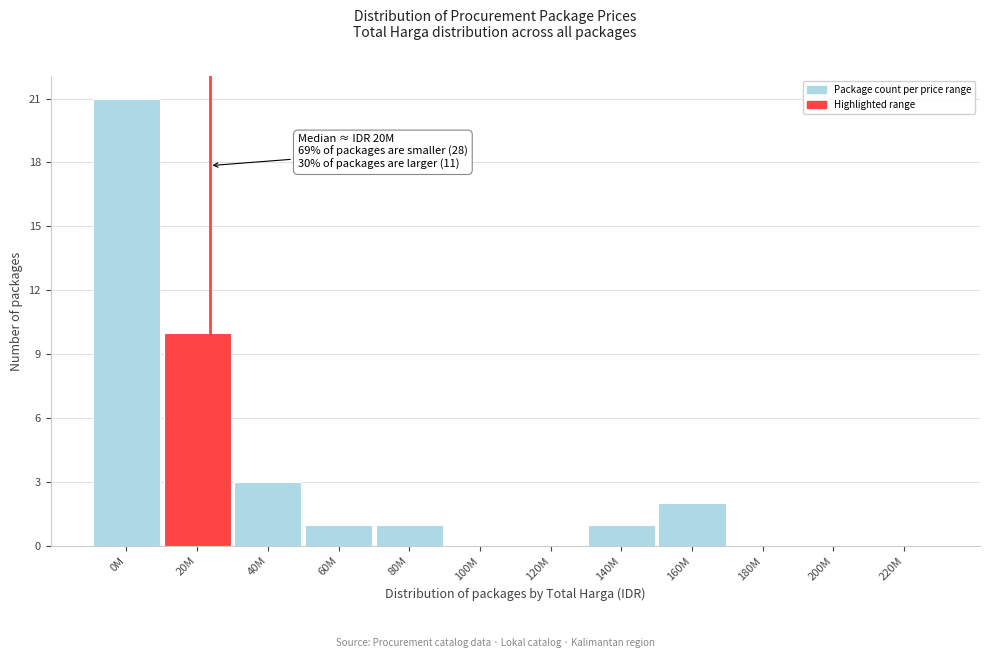

Reading left to right, list all the values displayed in this chart.

0M=21	20M=10	40M=3	60M=1	80M=1	100M=0	120M=0	140M=1	160M=2	180M=0	200M=0	220M=0